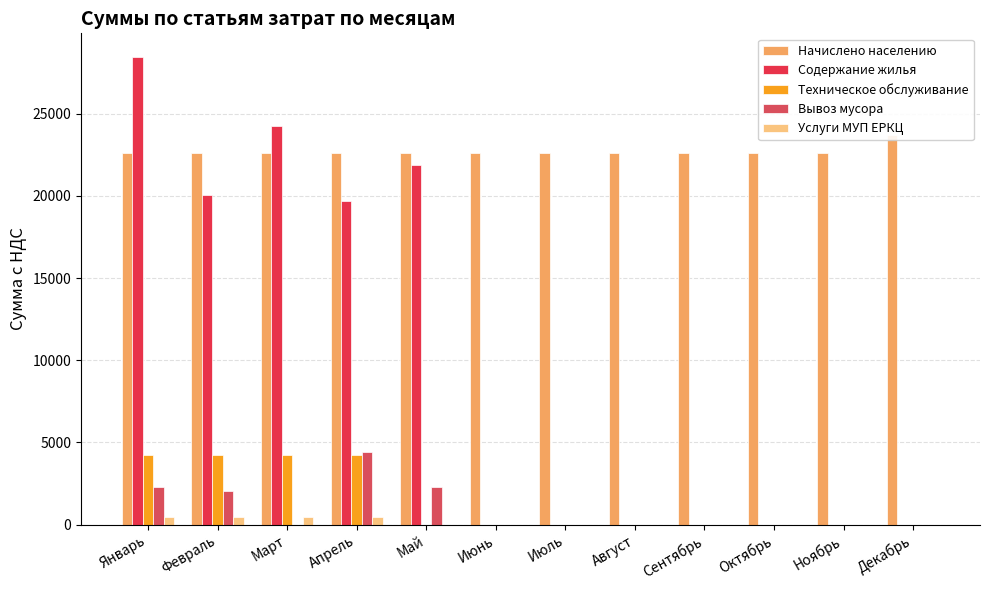

List the labels in order of Вывоз мусора value, smallest first.

Март, Июнь, Июль, Август, Сентябрь, Октябрь, Ноябрь, Декабрь, Февраль, Январь, Май, Апрель